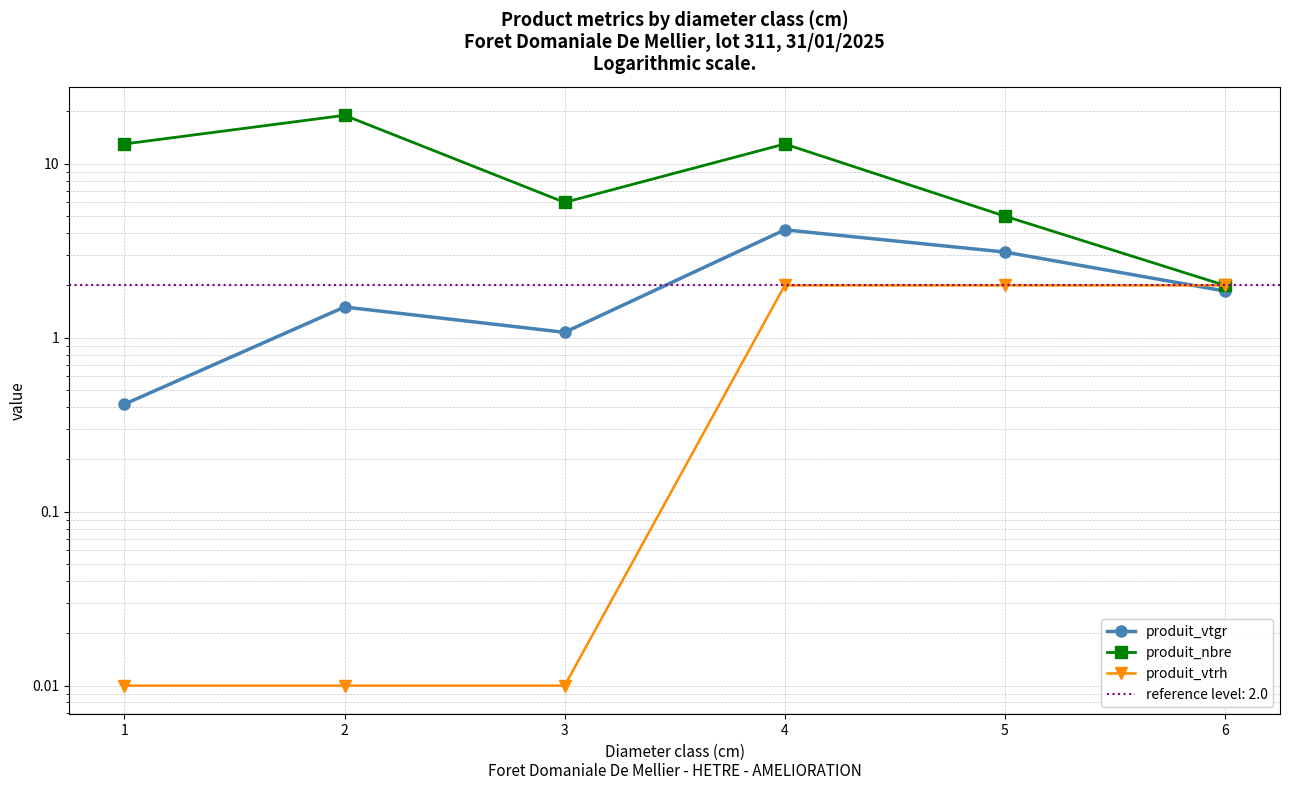

True or false: produit_vtgr has a value of 1.7 at 5.

False